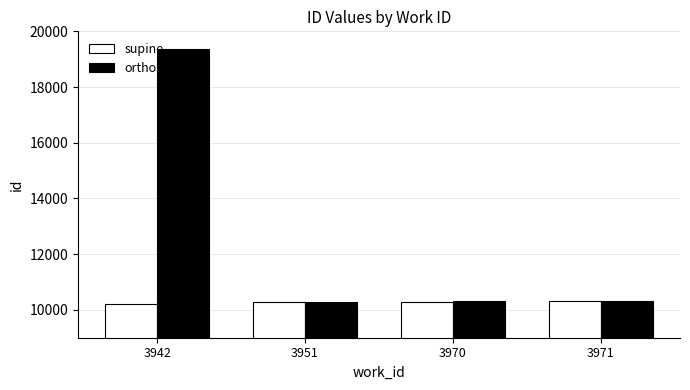

What is the value of the orthostatic bar at the 2nd from the left?

10274